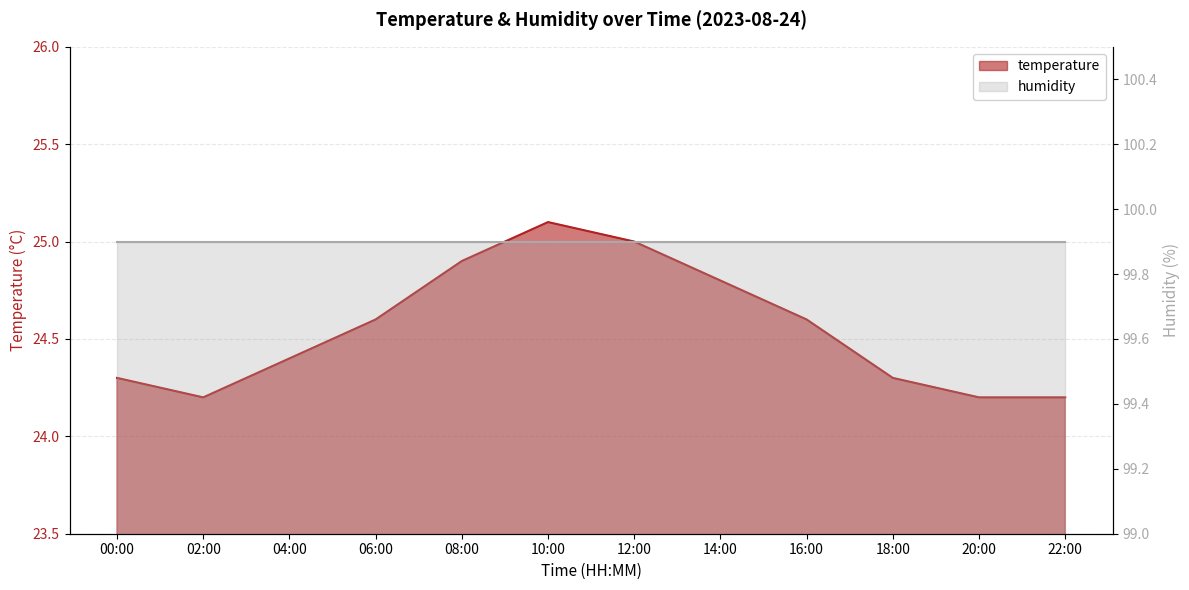

The value at 16:00 is 7.9. True or false?

False